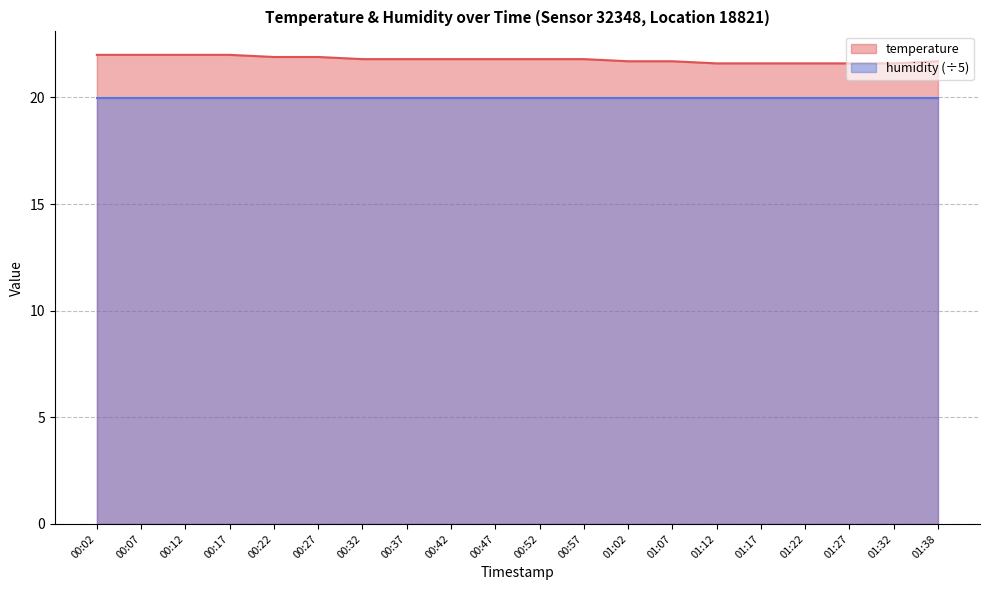

At which category does the chart reach its minimum across all series?

01:12